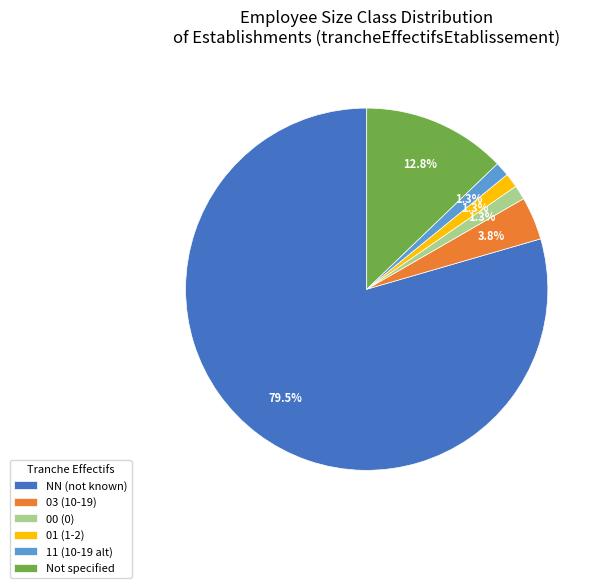

Which category has the biggest portion of the pie?

NN (not known)